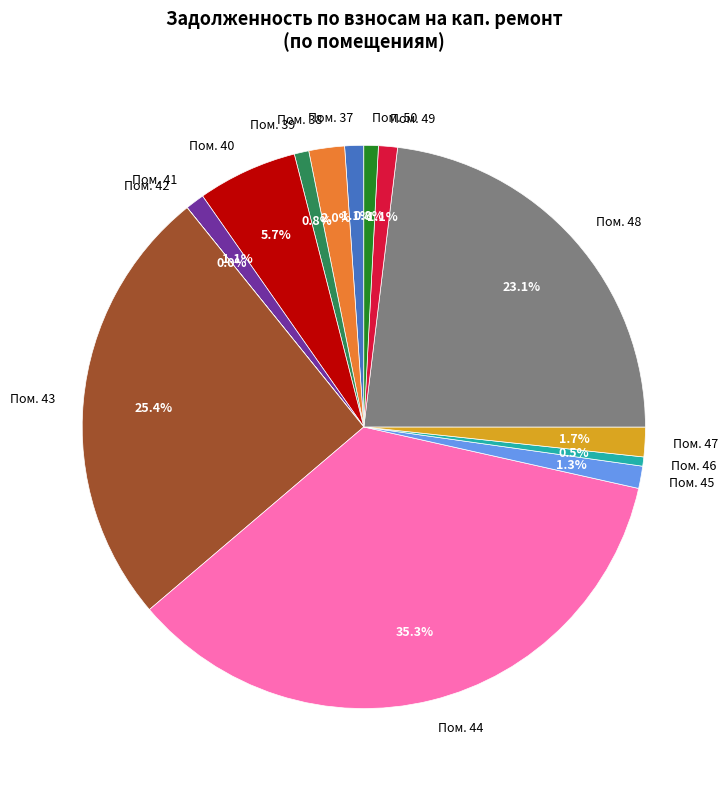

Does Пом. 44 represent more than half of the total?

No